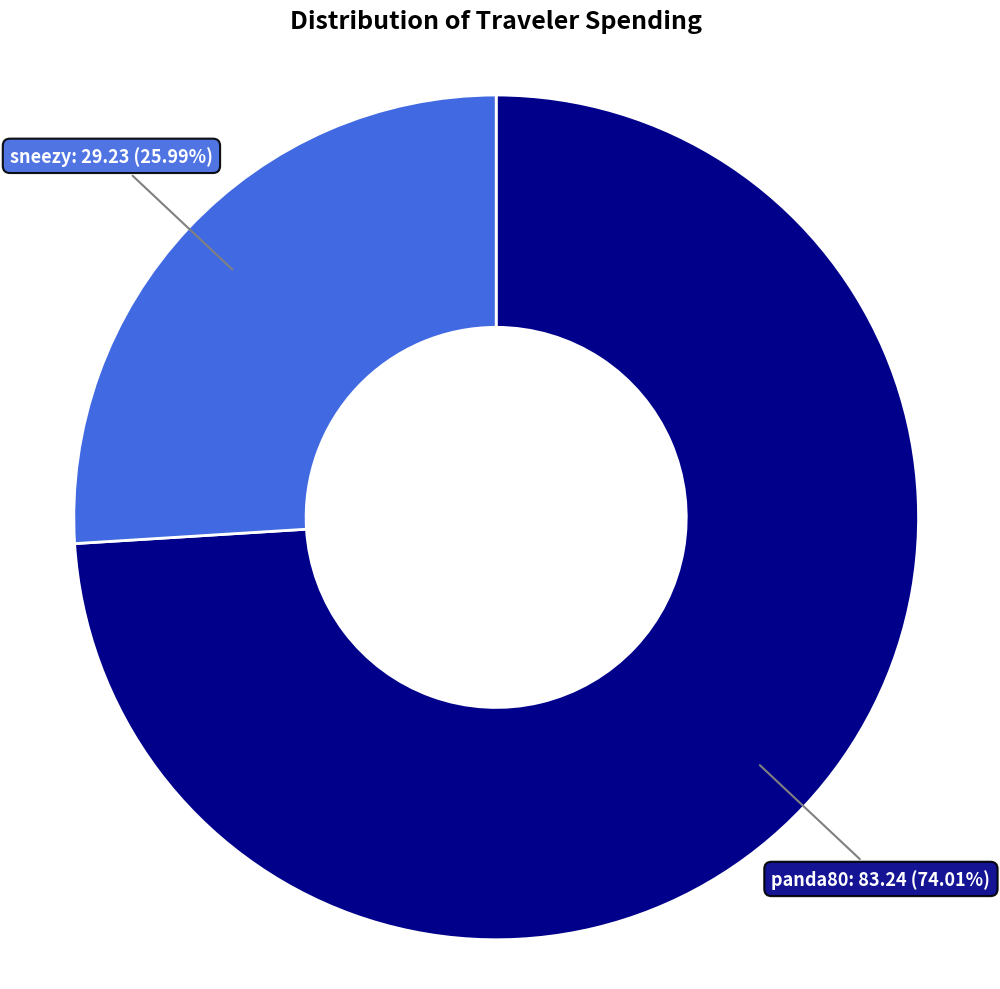

Is there a majority slice in this chart?

Yes